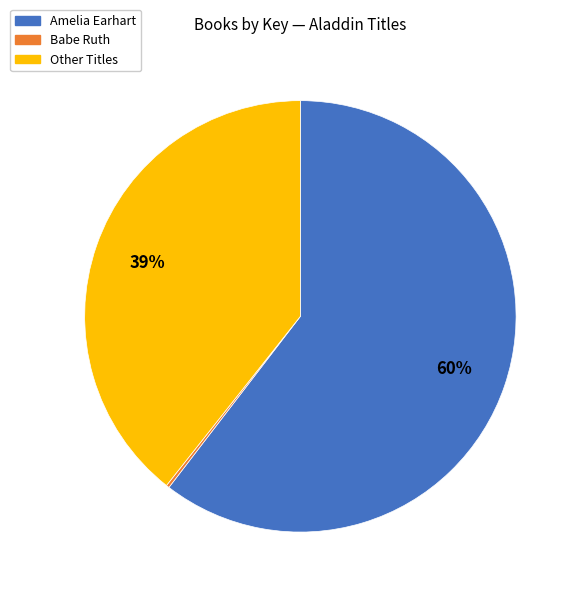

To the nearest percent, what is the average slice percentage?

33%